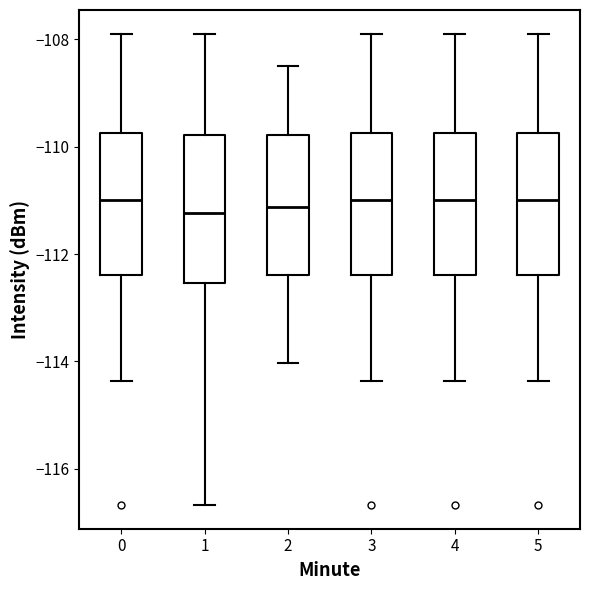

Where does the lower whisker of the box at x = 5 end on the y-axis? The values are not printed on the chart, so give them approximately, as read against the axis.

-114.4